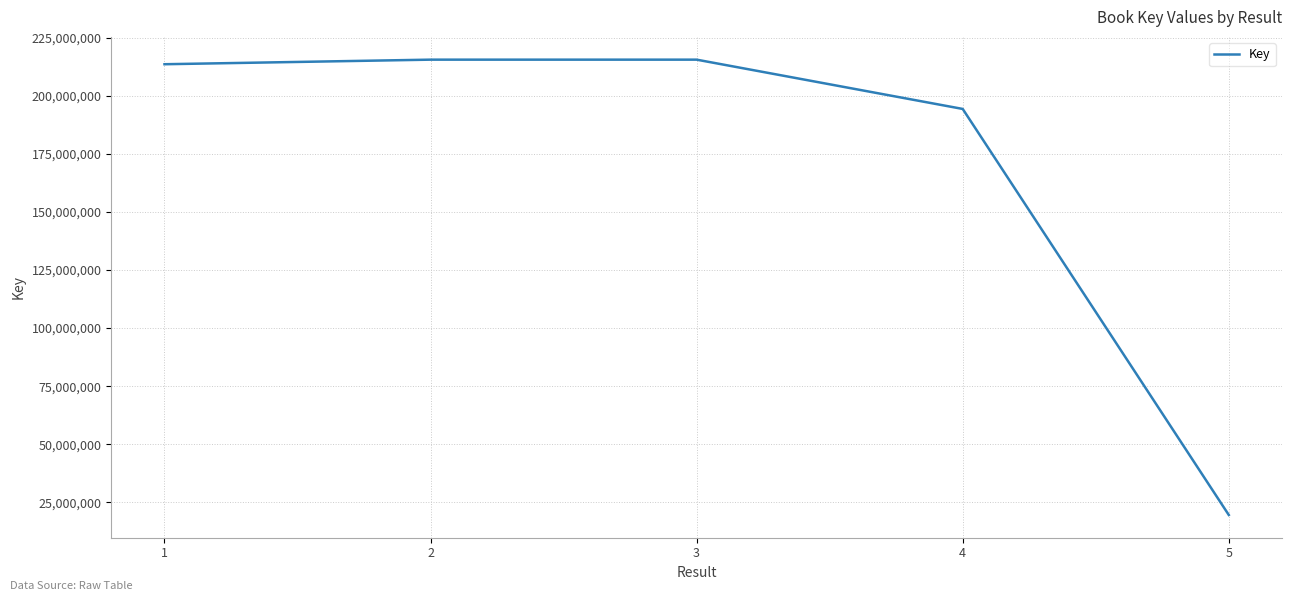

What is the difference between the second highest and minimum values?

195894118